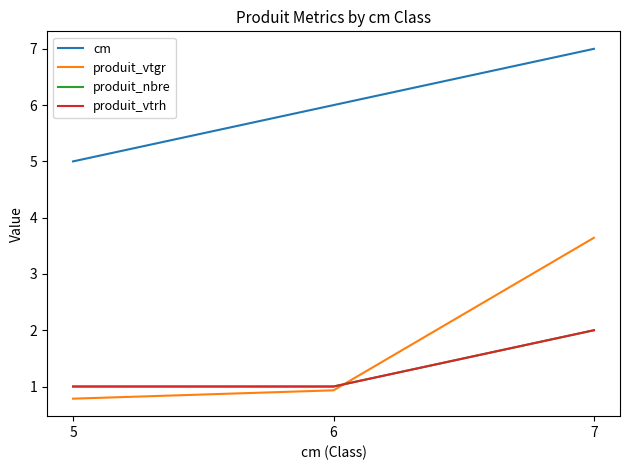

Reading left to right, transcribe all the data shown in this chart.

cm: 5.0	6.0	7.0
produit_vtgr: 0.8	0.9	3.6
produit_nbre: 1.0	1.0	2.0
produit_vtrh: 1.0	1.0	2.0